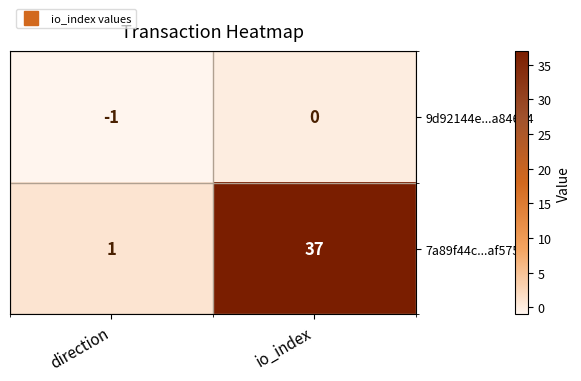

How many series are shown in this chart?

2